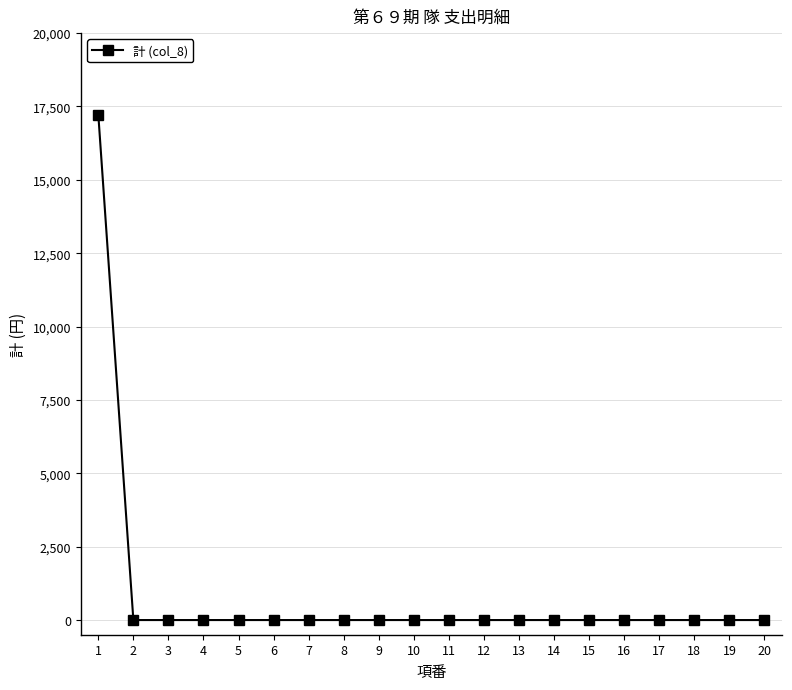

The value at 7 is -11031. True or false?

False